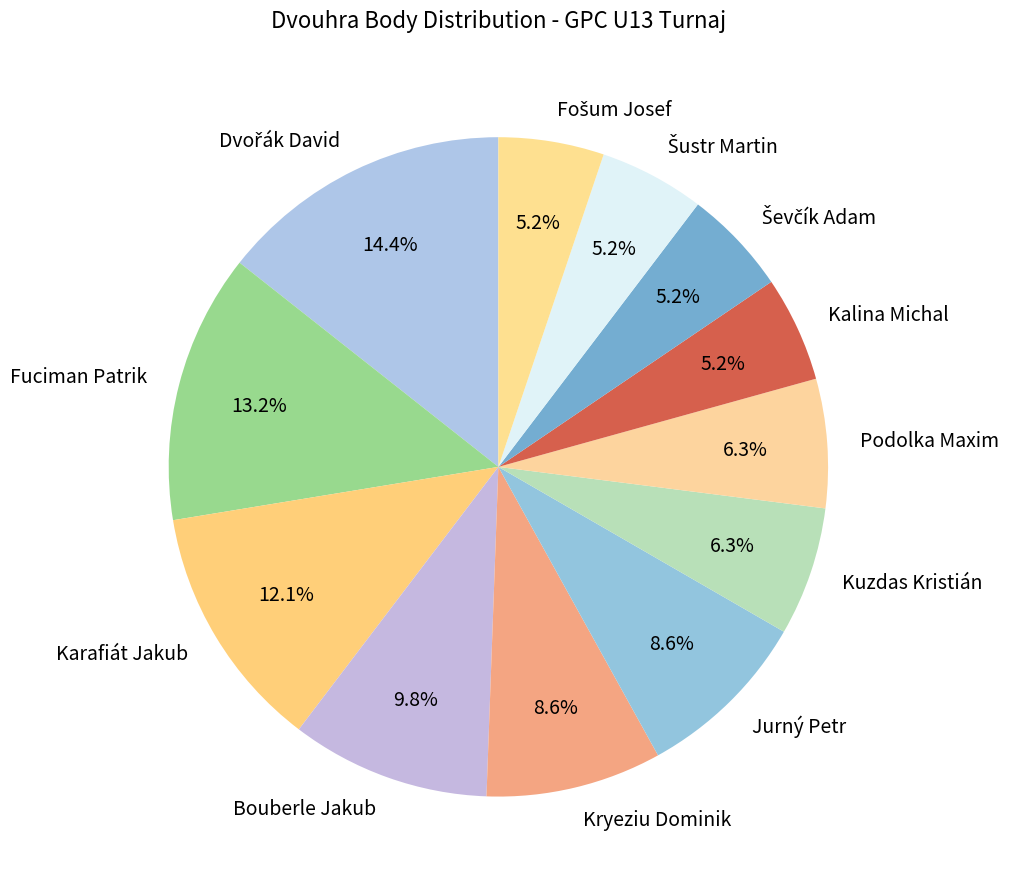

Is Kalina Michal the majority of the pie?

No